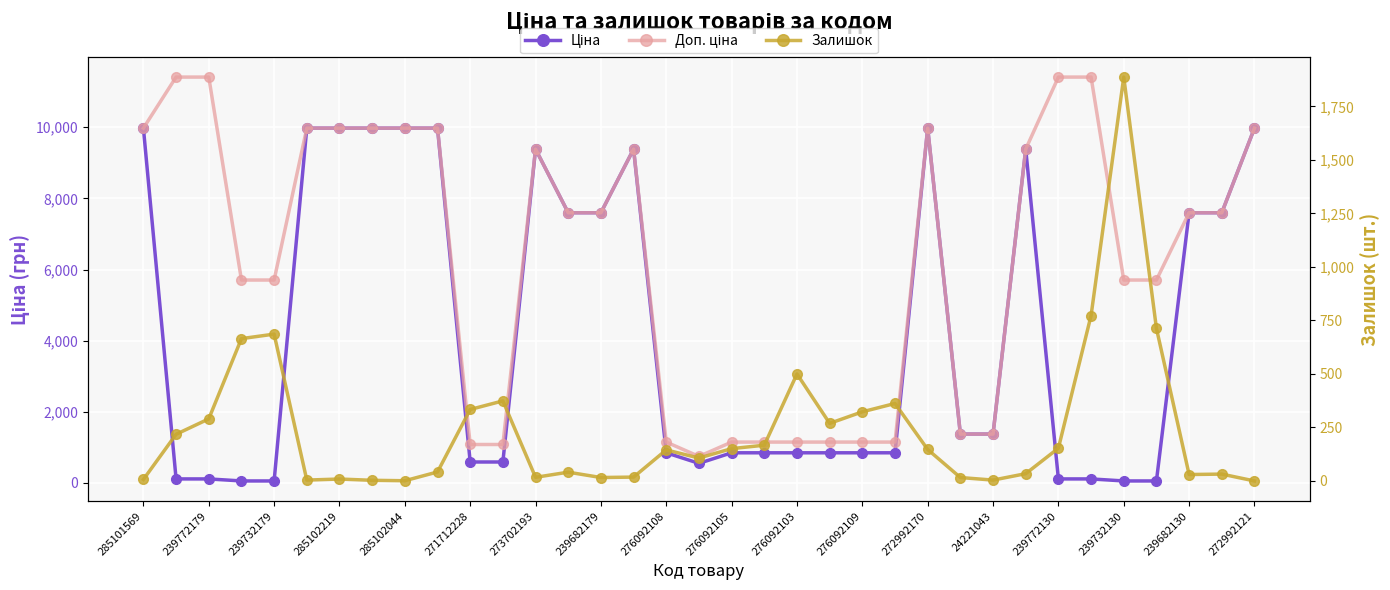

How many data points in Доп. ціна are above 7596?

19